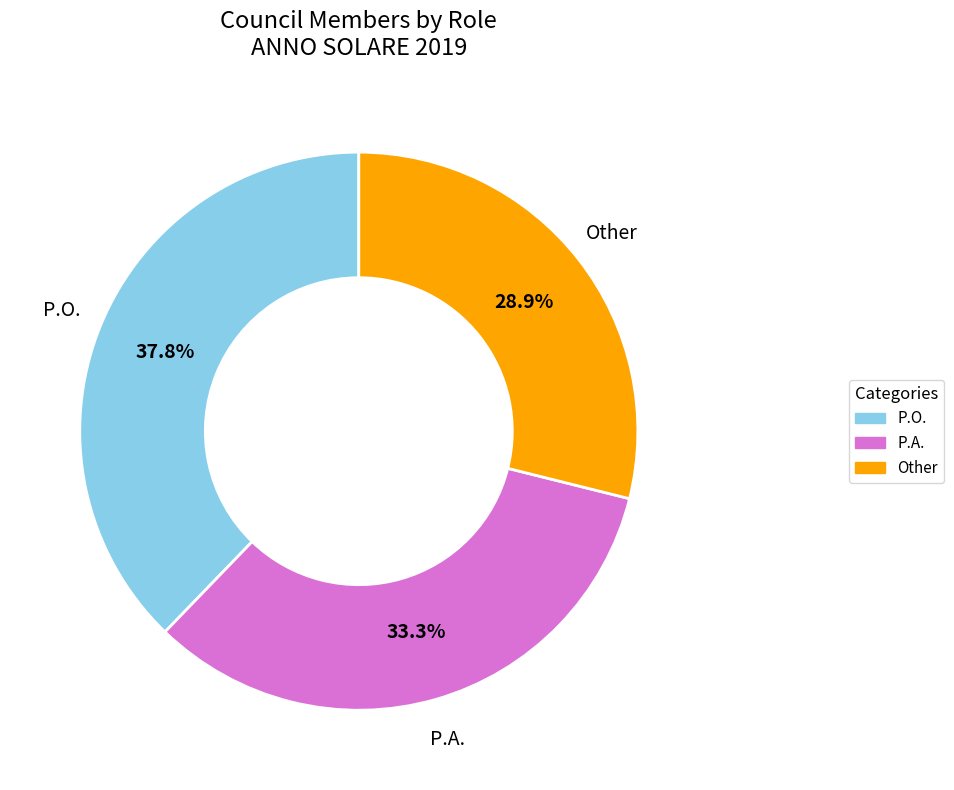

Approximately how many times larger is the value at P.A. compared to P.O.?

0.9